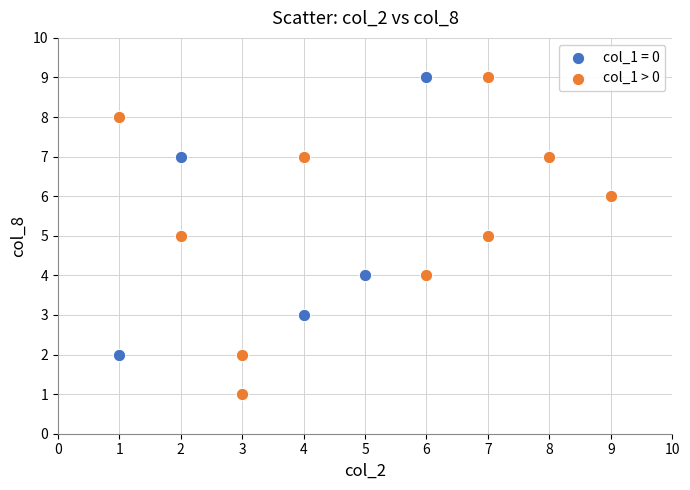

Which series contains the lowest Y value?

col_1 > 0